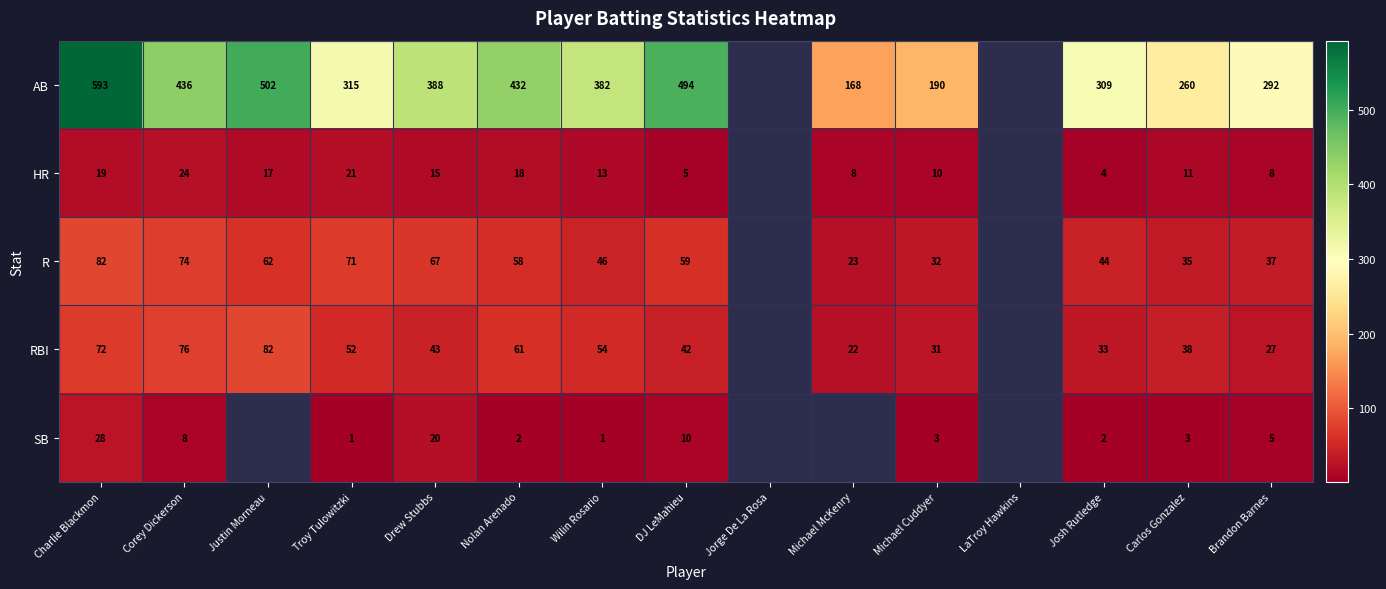

Count the number of data series in this chart.

5